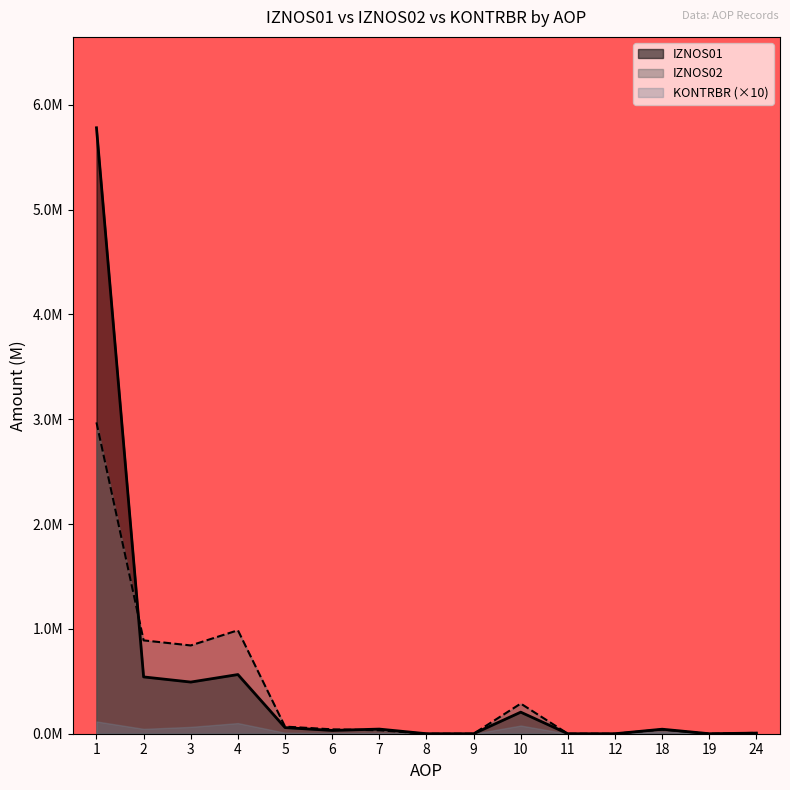

How many interior local peaks does the IZNOS02 series have?

3